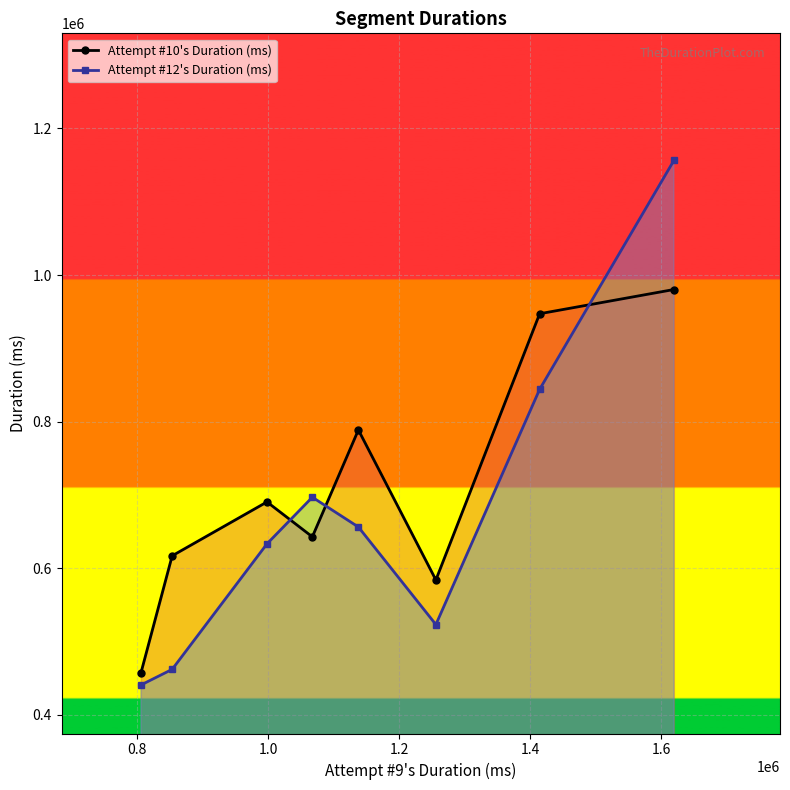

Which series ends up on top after the final intersection of Attempt #10's Duration (ms) and Attempt #12's Duration (ms)?

Attempt #12's Duration (ms)